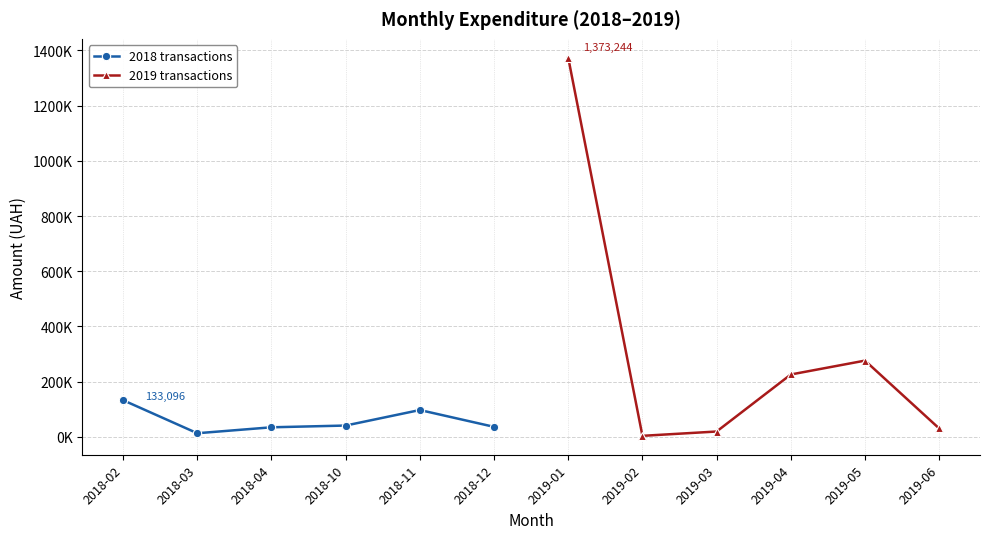

What is the difference between the second highest and minimum values in the 2018 transactions series?

84054.5